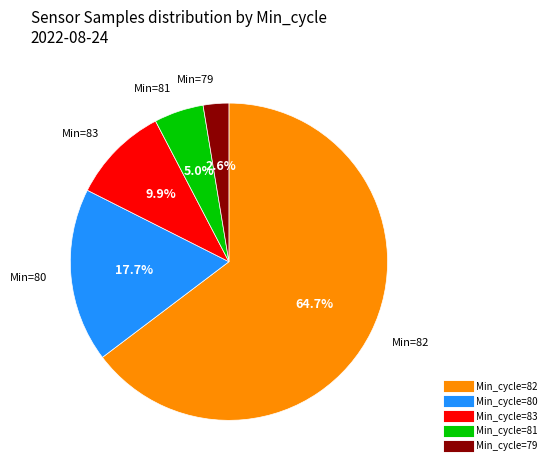

Does any single category account for the majority?

Yes